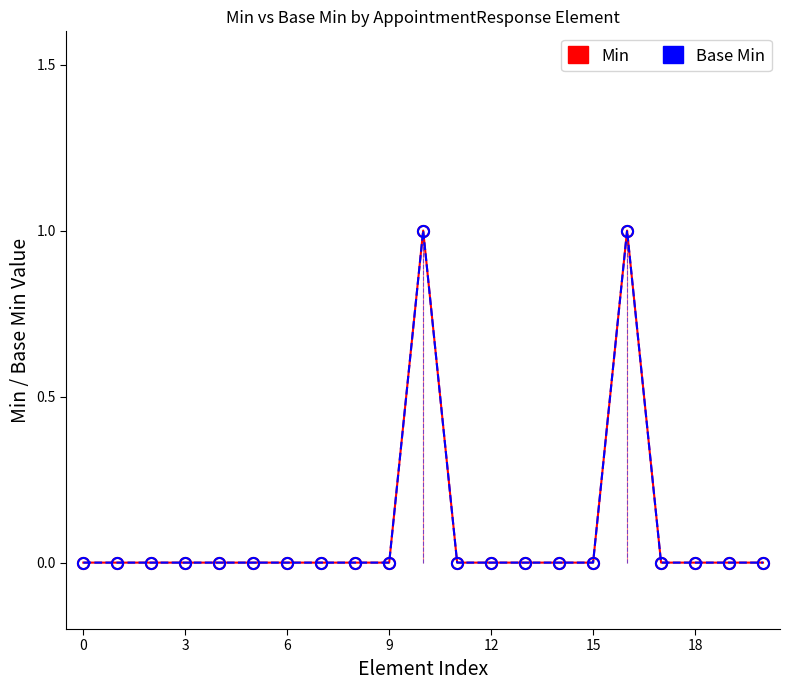

In Base Min, how many points are higher than both neighbors (excluding endpoints)?

2